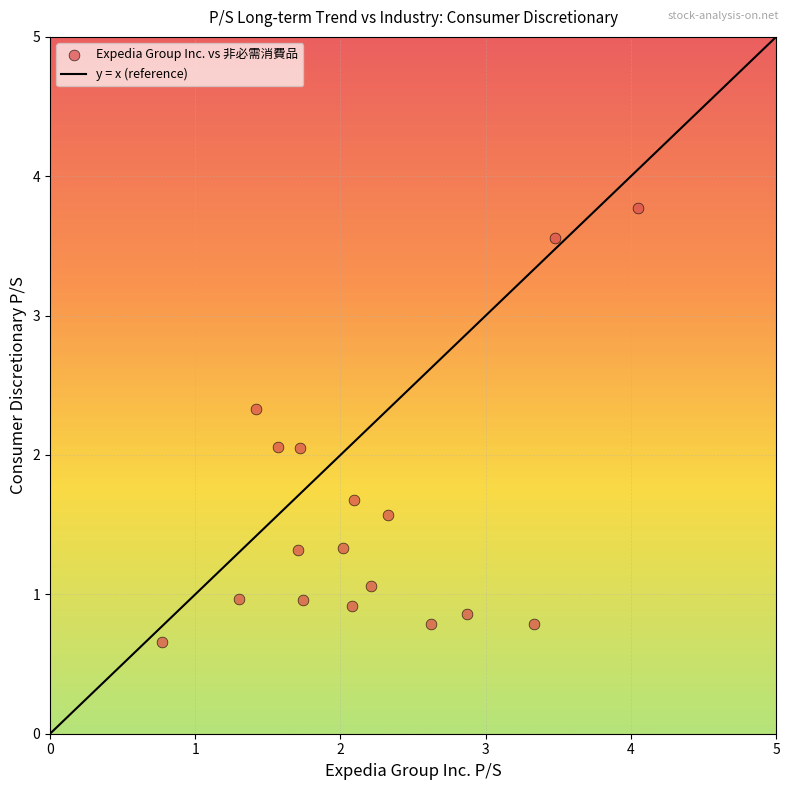

What is the range of X values (max minus min)?

3.3